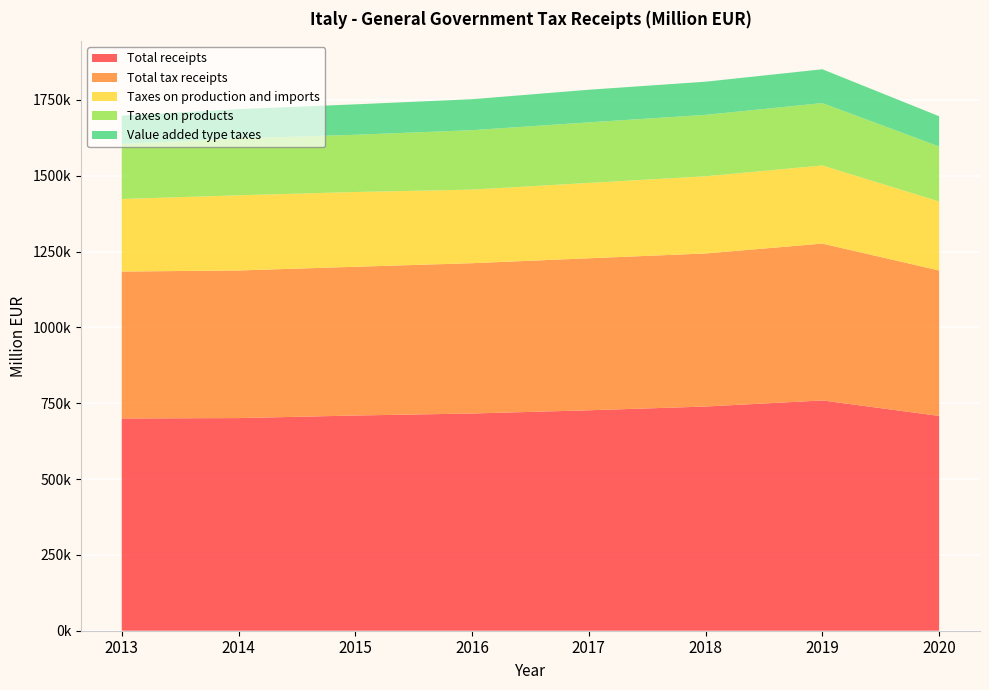

Reading left to right, extract all data points from this chart.

Total receipts: 2013=699742	2014=701012	2015=709476	2016=716129	2017=726707	2018=739094	2019=759227	2020=708123
Total tax receipts: 2013=484373	2014=486602	2015=490346	2016=495502	2017=501142	2018=504642	2019=517002	2020=479482
Taxes on production and imports: 2013=239153	2014=247844	2015=246553	2016=242534	2017=248508	2018=254430	2019=257617	2020=227546
Taxes on products: 2013=181184	2014=187569	2015=188610	2016=195993	2017=199573	2018=202490	2019=205694	2020=181158
Value added type taxes: 2013=93571	2014=96567	2015=100345	2016=102086	2017=107576	2018=109333	2019=111464	2020=99808